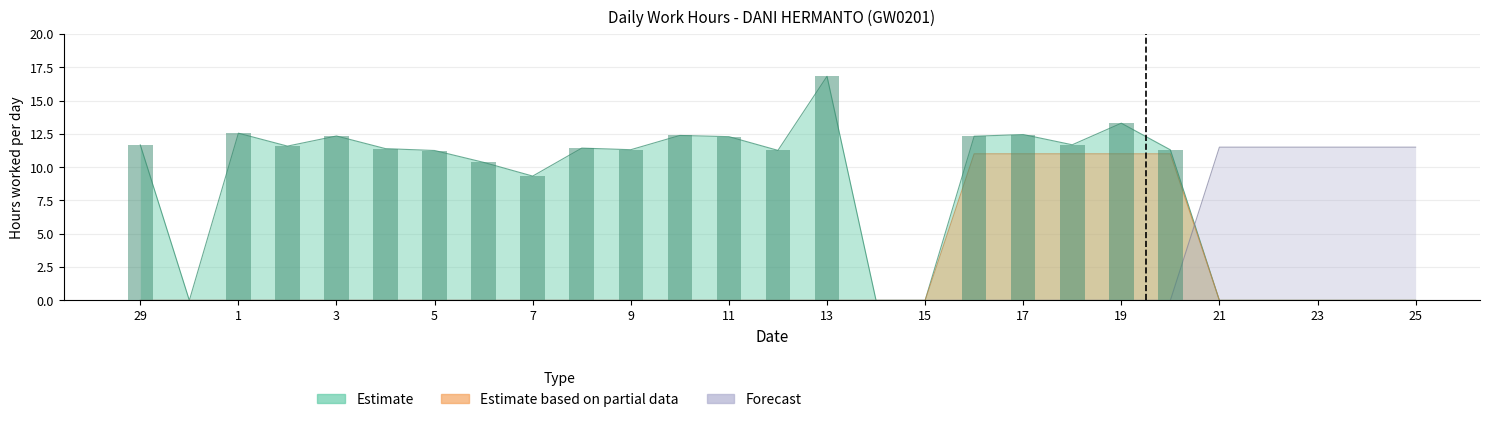

How many values in Forecast are above zero?

5